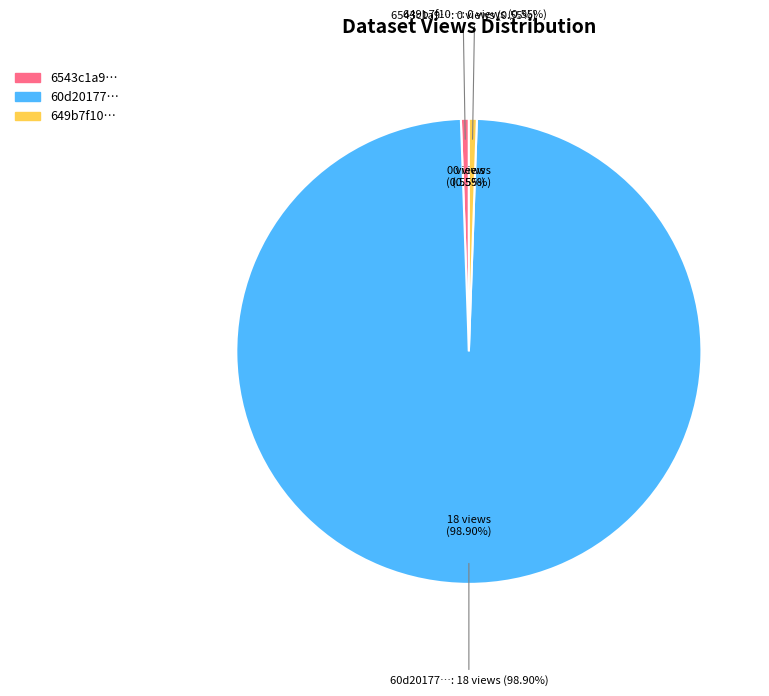

Combined, do 60d201770781901dea633254 and 649b7f10078190f8a5e7718c account for over 50%?

Yes